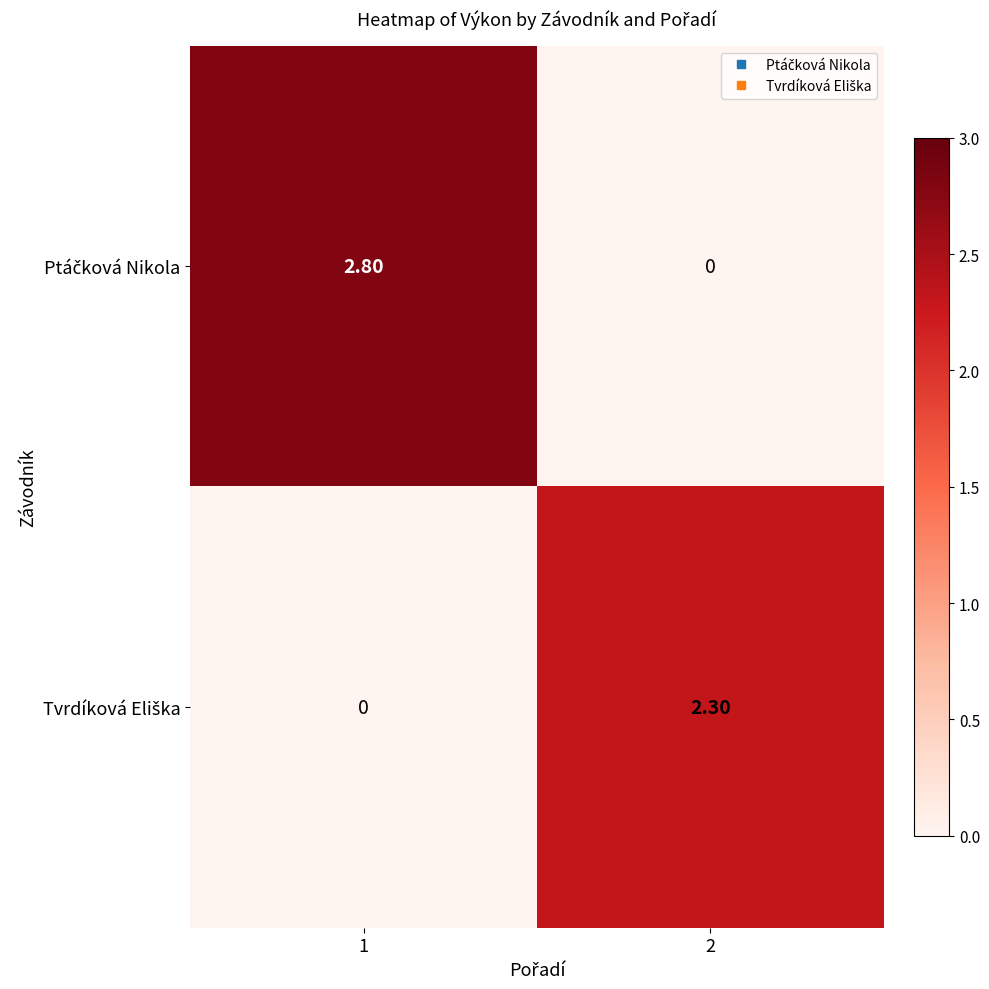

What is the total value across all series at 1?

2.8